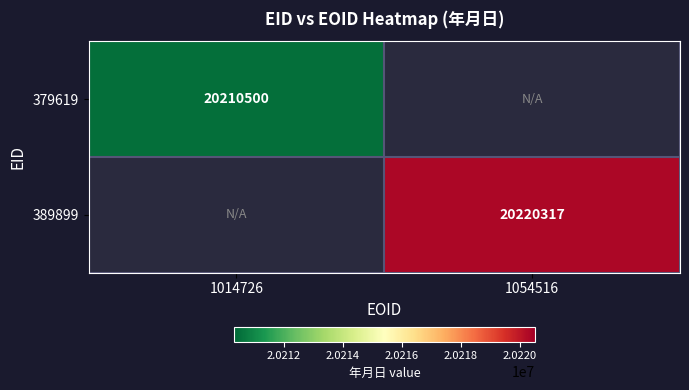

Is it true that 379619 equals 20210500 at 1014726?

True